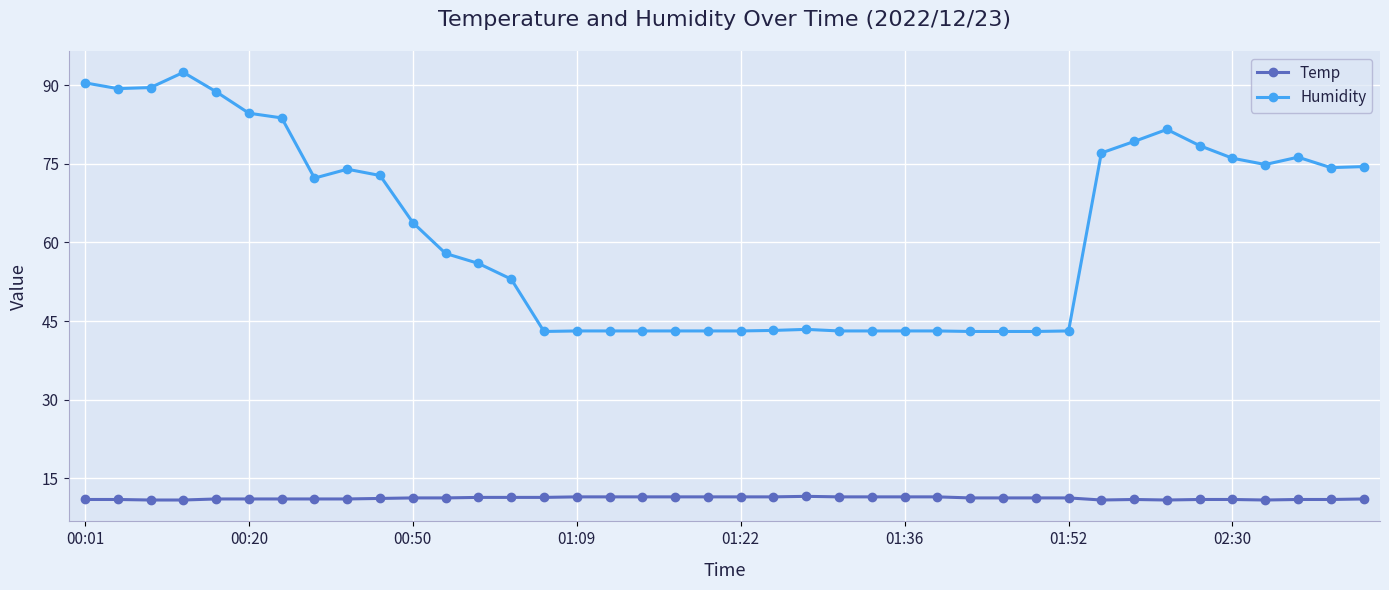

At how many categories does at least one series exceed 52?

23